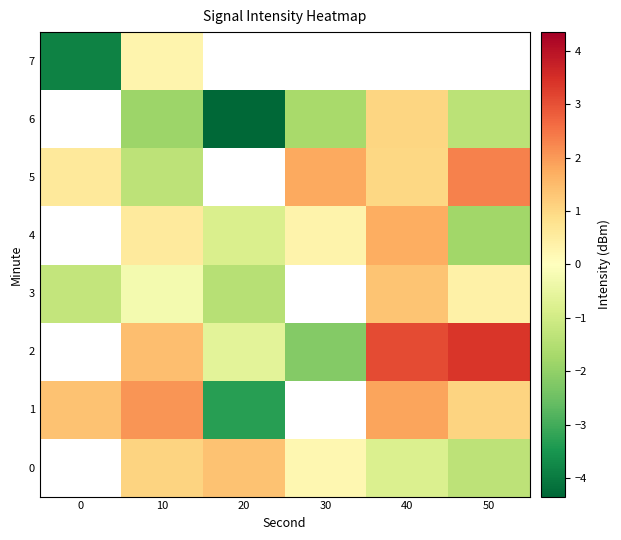

Which series changed the most between 10 and 50?

5